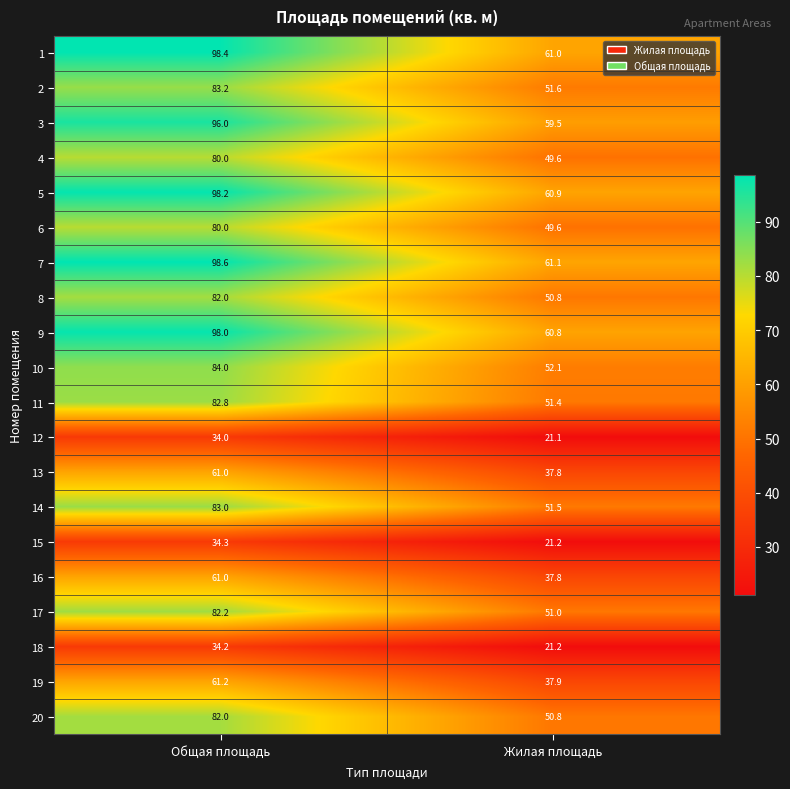

Which category has the highest value across all series?

Общая площадь